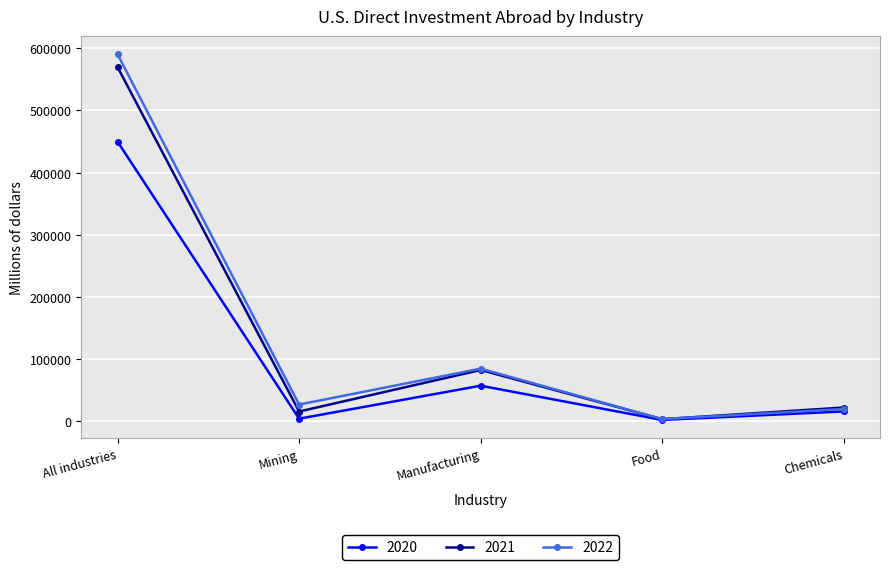

How many values in the 2022 series are below 26904?

2